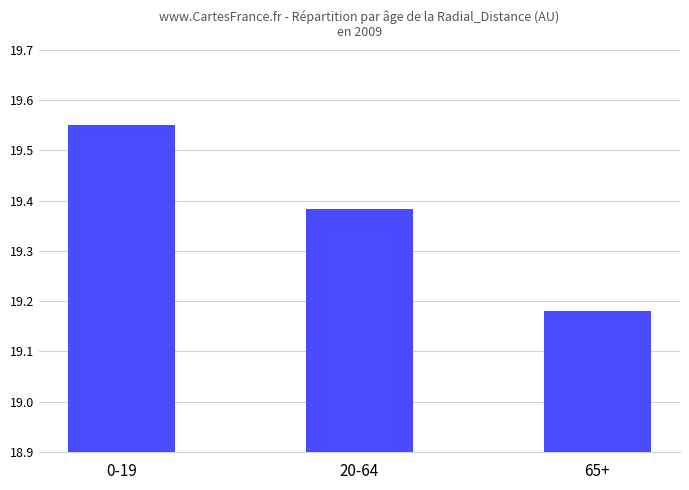

Which category has the highest value across all series?

0-19